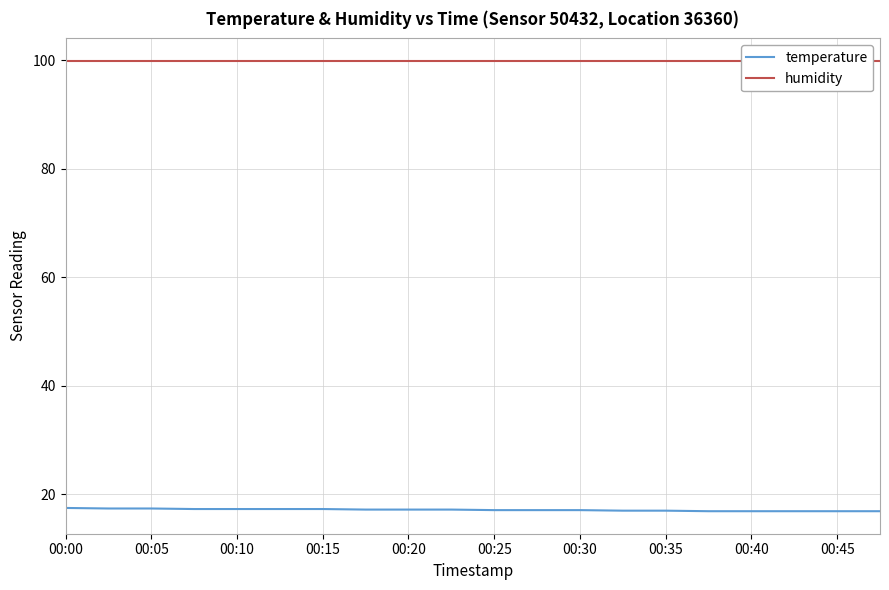

What is the value of the humidity point at the 9th from the left?

99.9